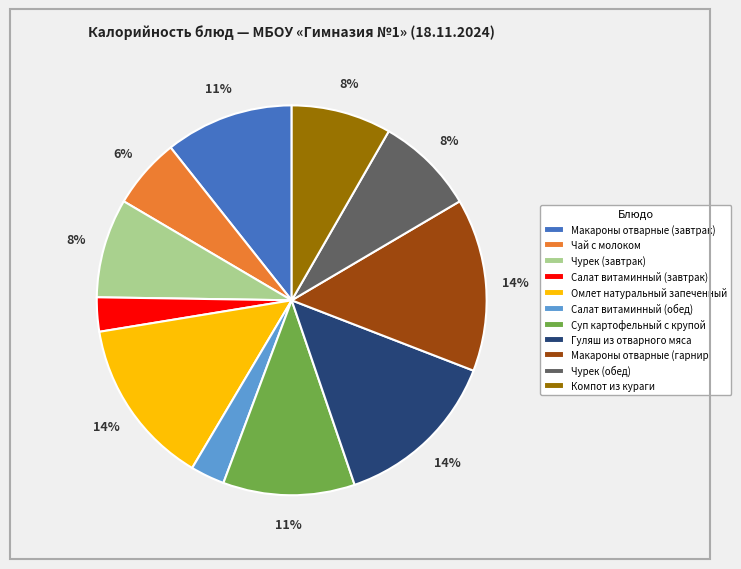

Is Суп картофельный с крупой the majority of the pie?

No